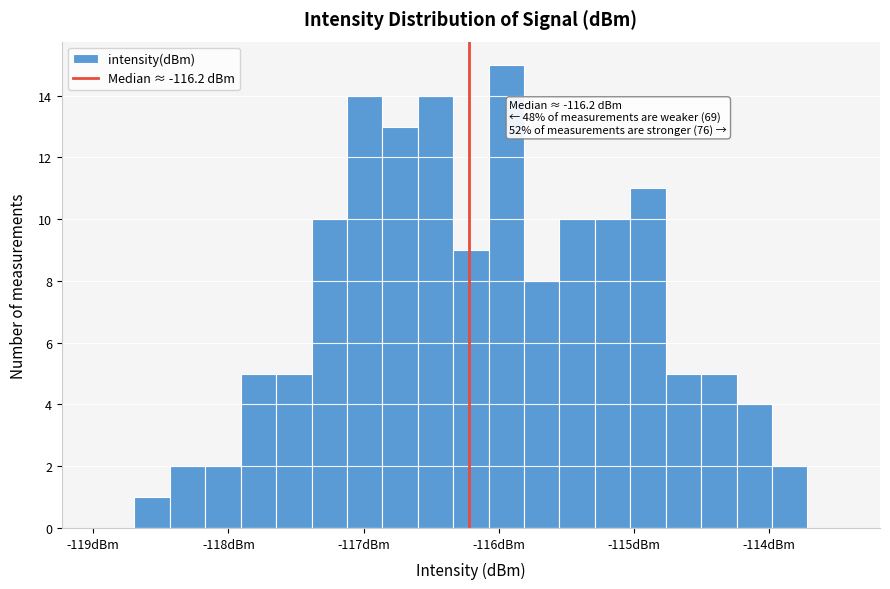

Around what value on the x-axis is the tallest bar? Give the approximate position of its centre, as read against the axis.

-115.9